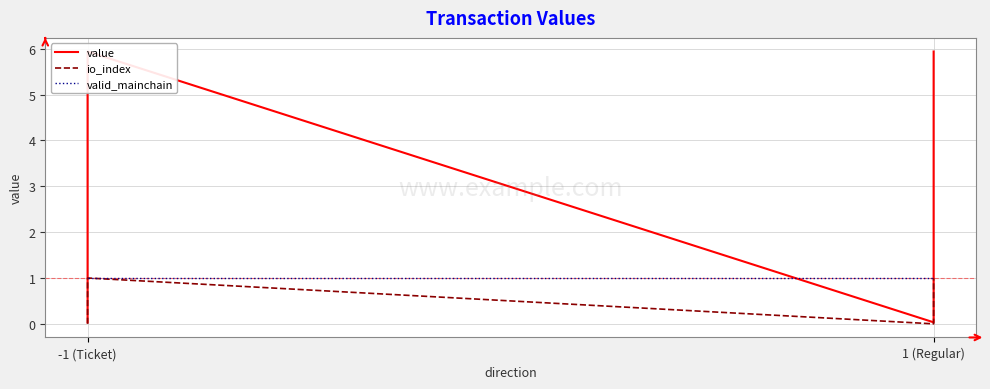

What is the highest value of the value series?

5.9